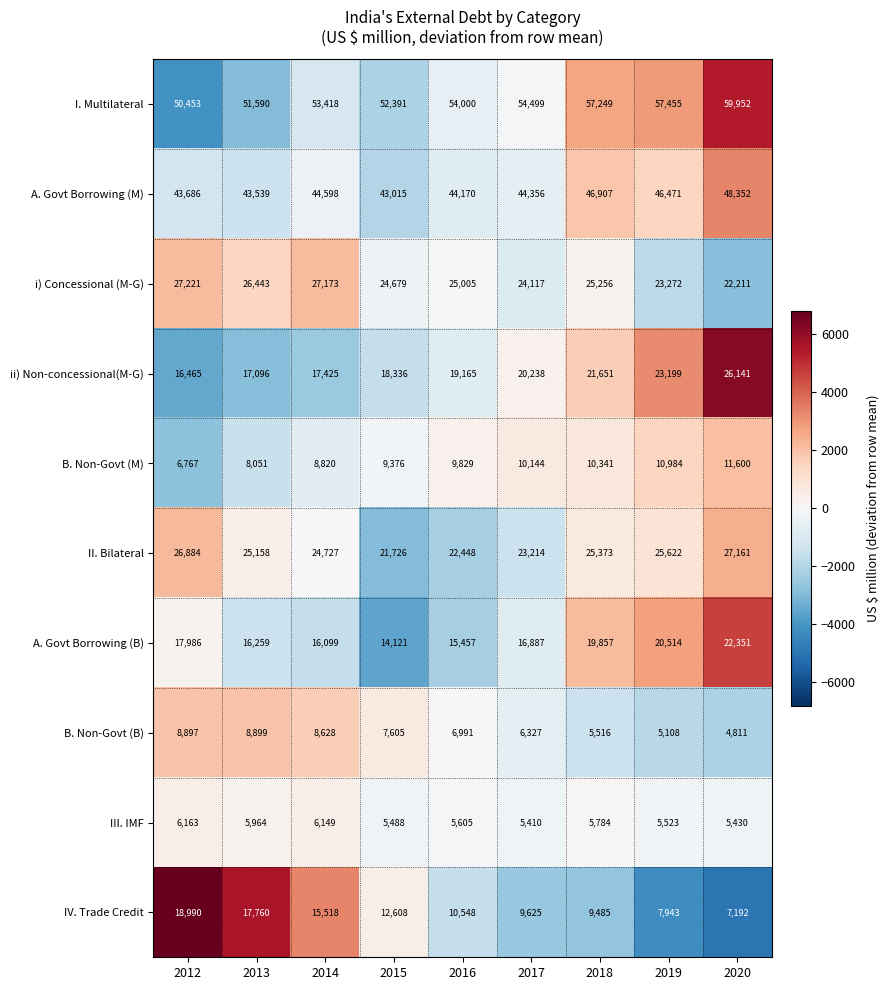

Which label corresponds to the smallest value in the chart?

2020